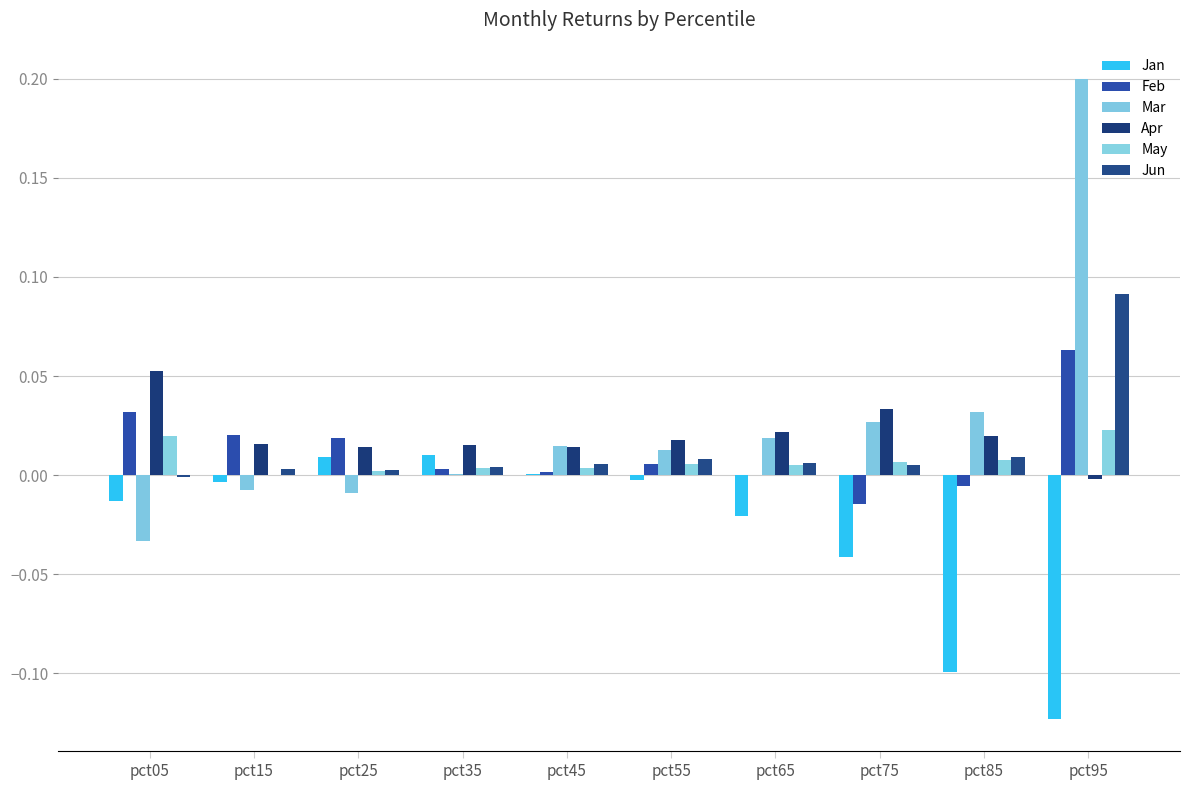

How many distinct data groups are displayed?

6